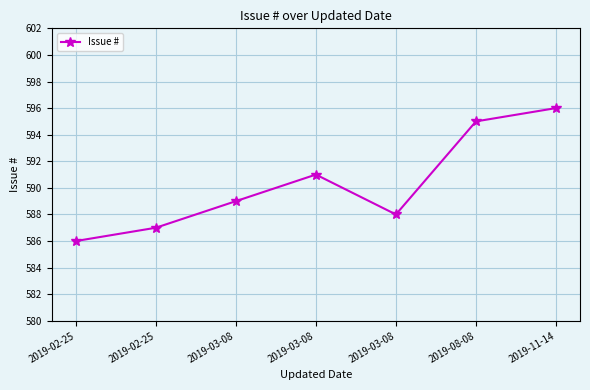

How many data points are less than 589?

3